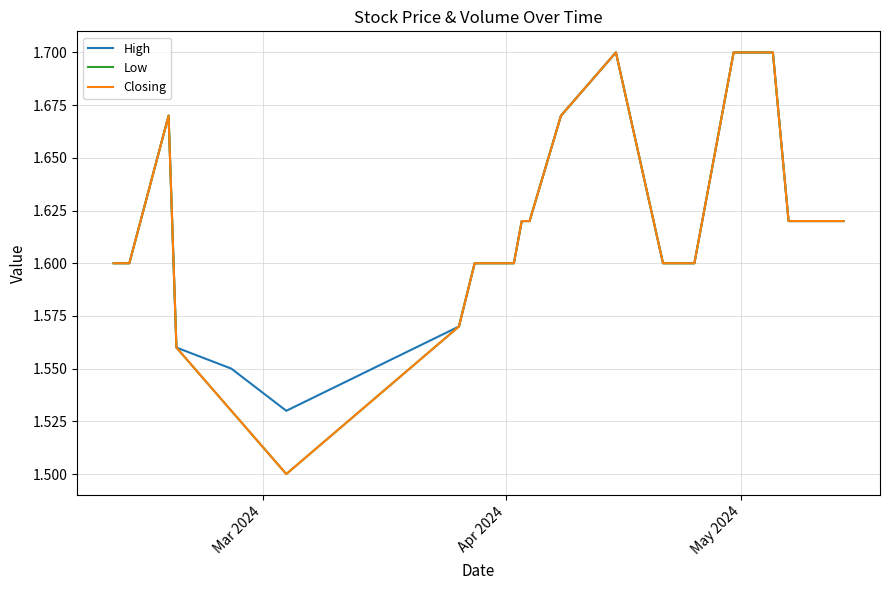

Which series has the widest spread of values?

Low